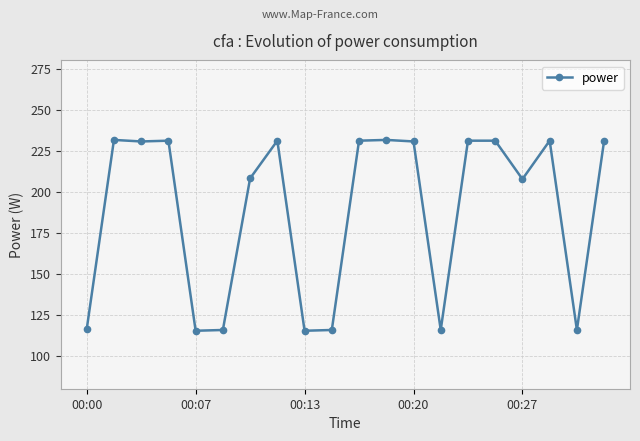

True or false: the data has more than 1 interior local peaks.

True